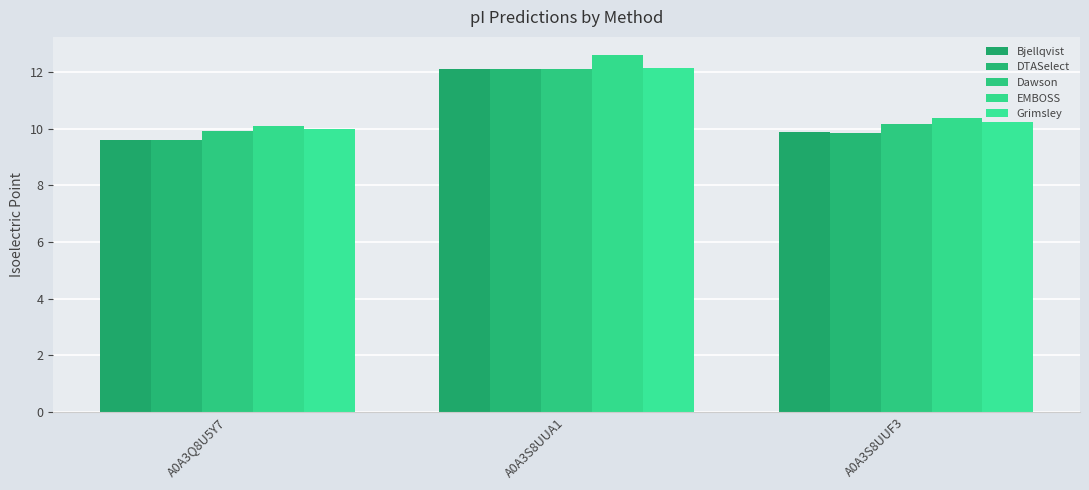

At which label does Bjellqvist reach its peak?

A0A3S8UUA1